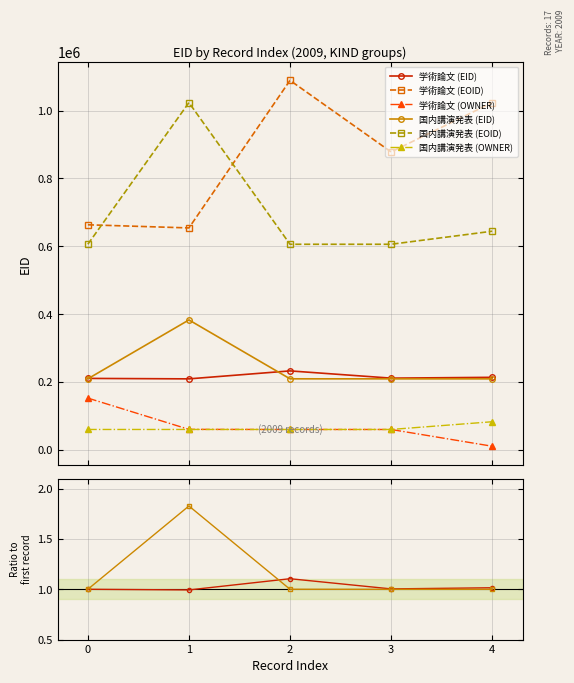

What is the minimum value for 学術論文 (EID)?

209454